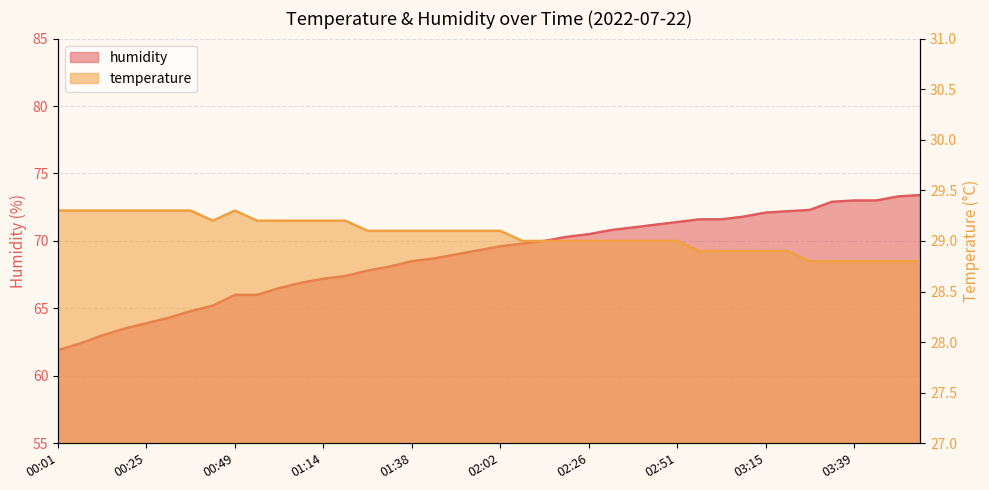

Where does the temperature series first go above 29?

00:01